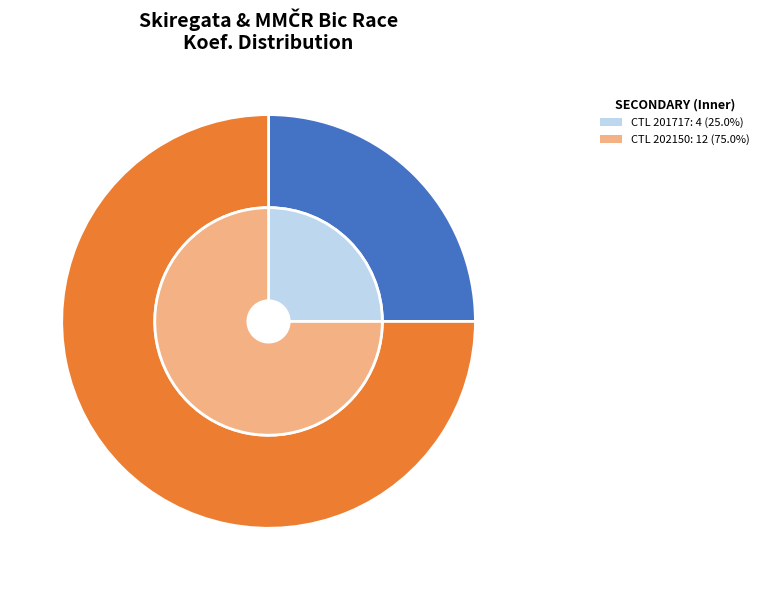

Which category has the biggest portion of the pie?

202150